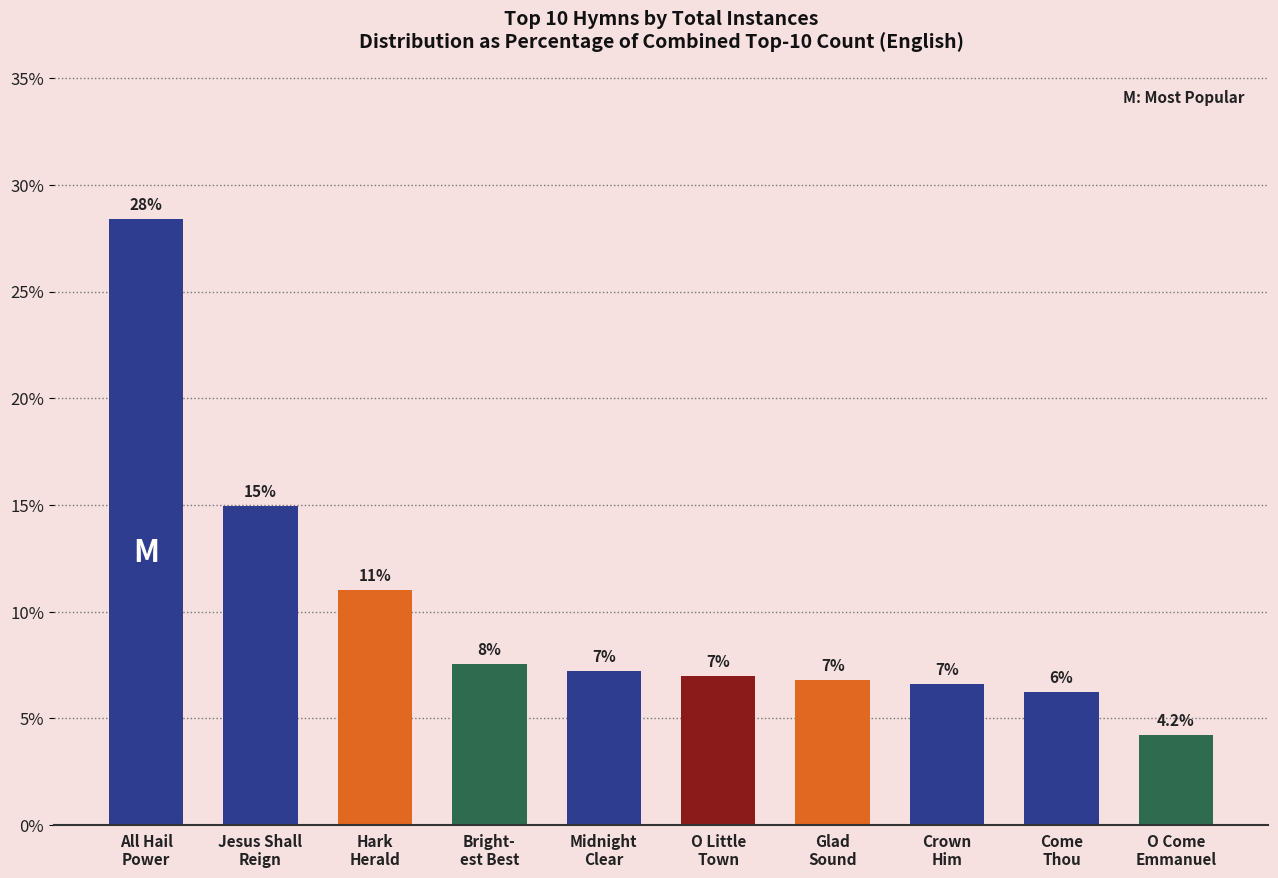

Is it true that the value at Bright-
est Best is 1.8?

False